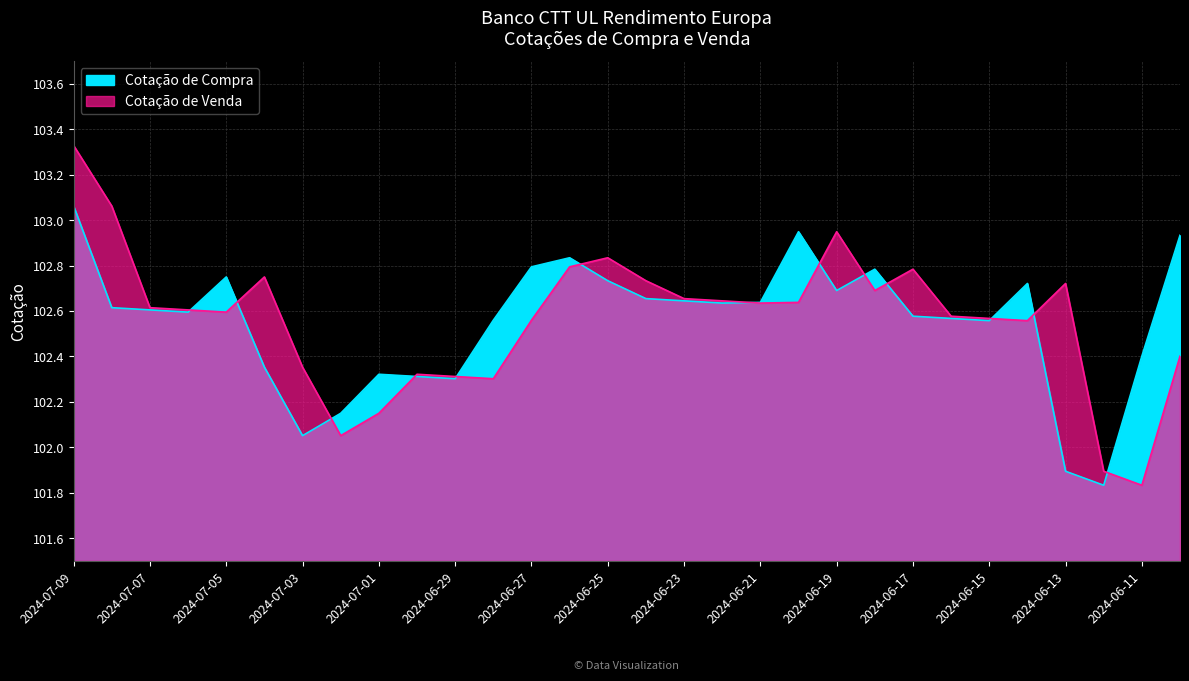

Which has a higher value, 2024-07-09 or 2024-06-18?

2024-07-09